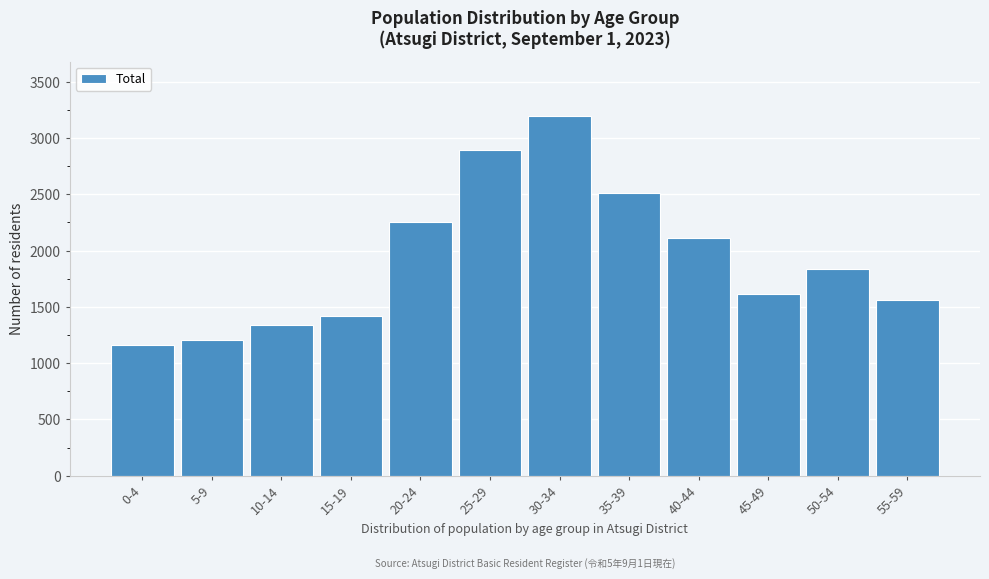

Reading left to right, extract all data points from this chart.

0-4=1159	5-9=1203	10-14=1341	15-19=1423	20-24=2253	25-29=2896	30-34=3199	35-39=2508	40-44=2109	45-49=1613	50-54=1838	55-59=1562